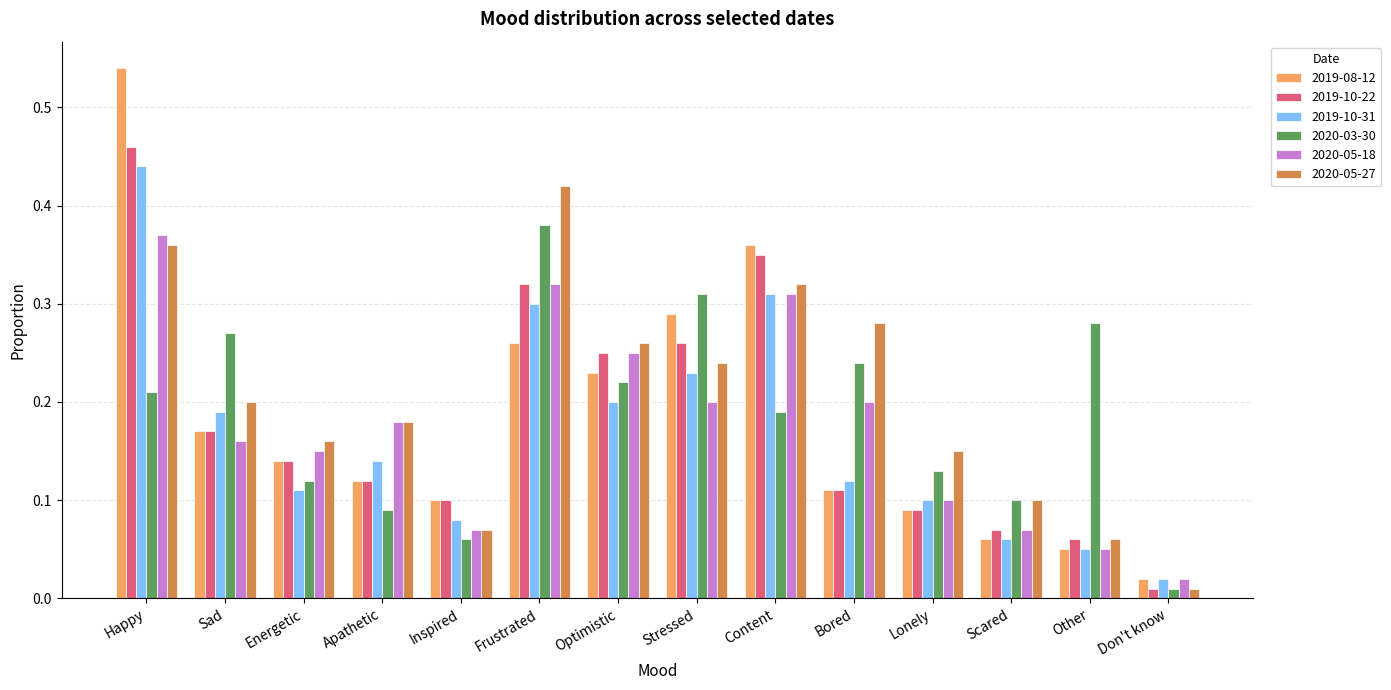

At which category is the sum across all series the highest?

Happy